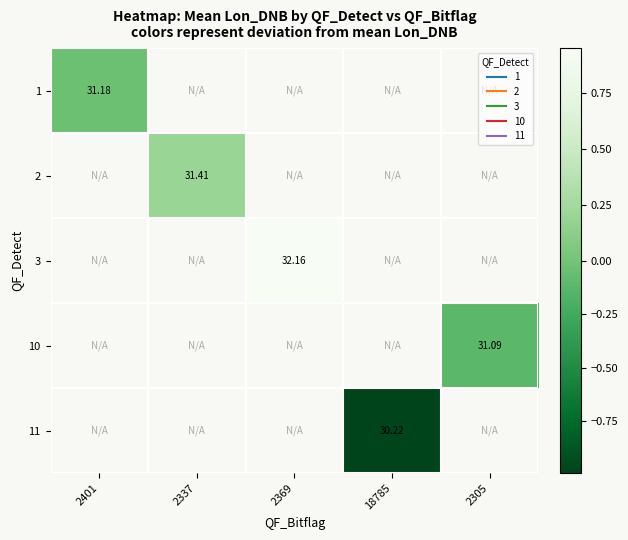

At how many categories does at least one series exceed 0?

2